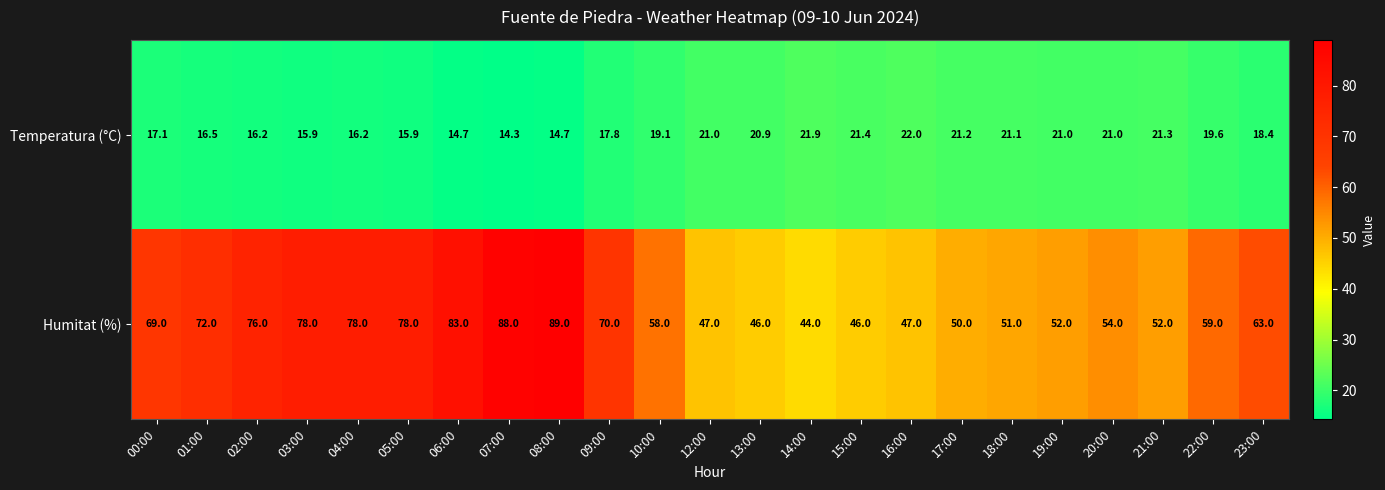

Between 00:00 and 20:00, which series saw the biggest shift?

Humitat (%)